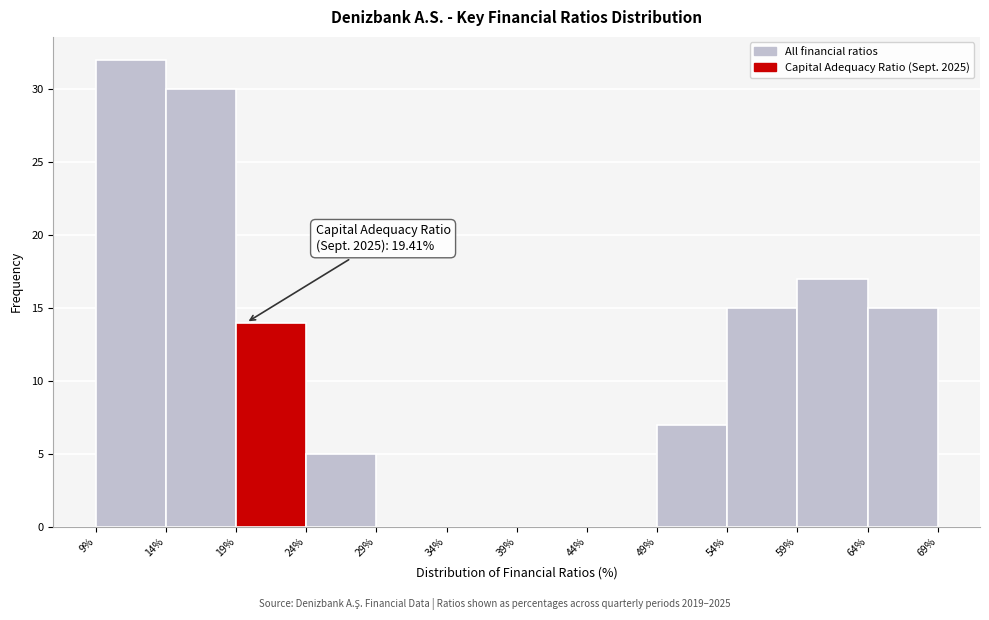

Which range on the x-axis has the tallest bar?

9% to 14%